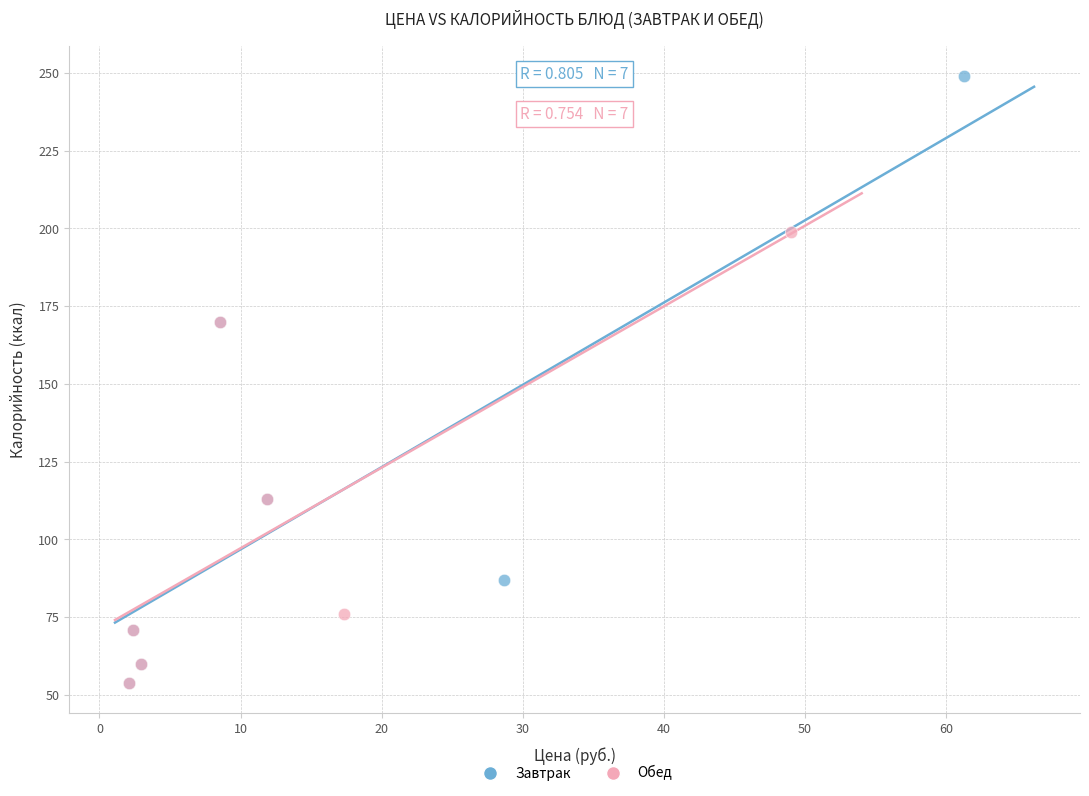

What are all the series names shown in the legend?

Завтрак, Обед